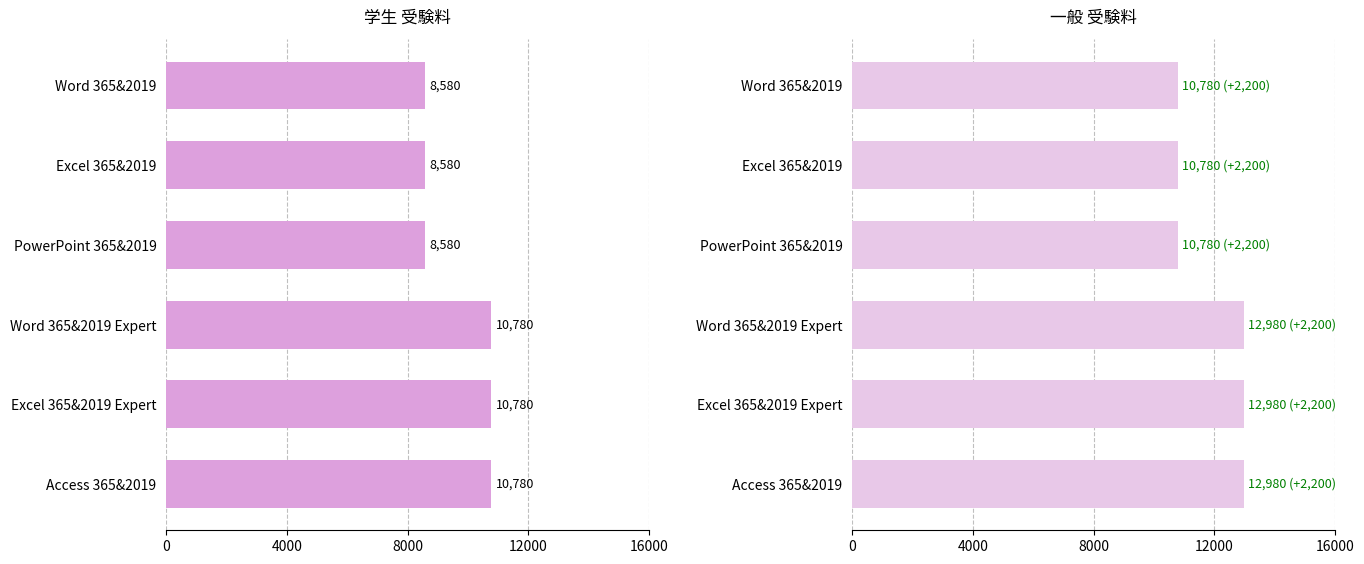

The 学生 series shows 2292 at Word 365&2019. True or false?

False